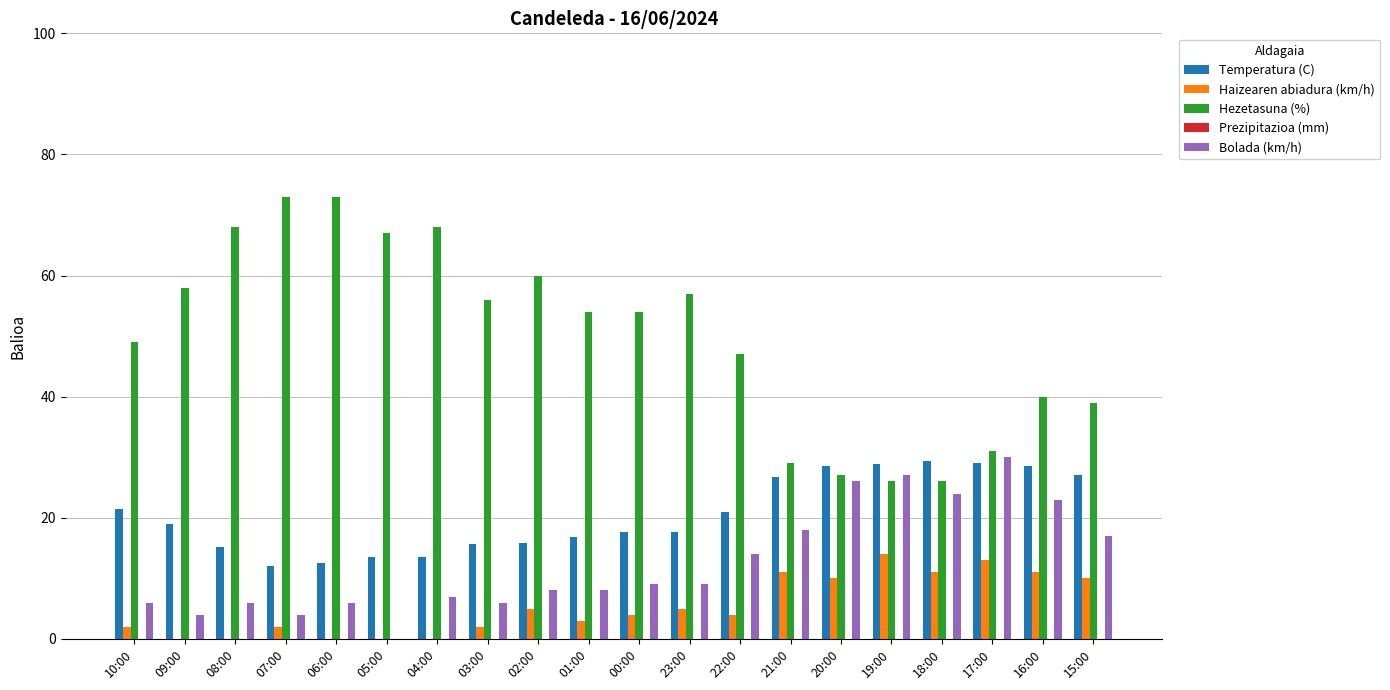

How many series are shown in this chart?

4